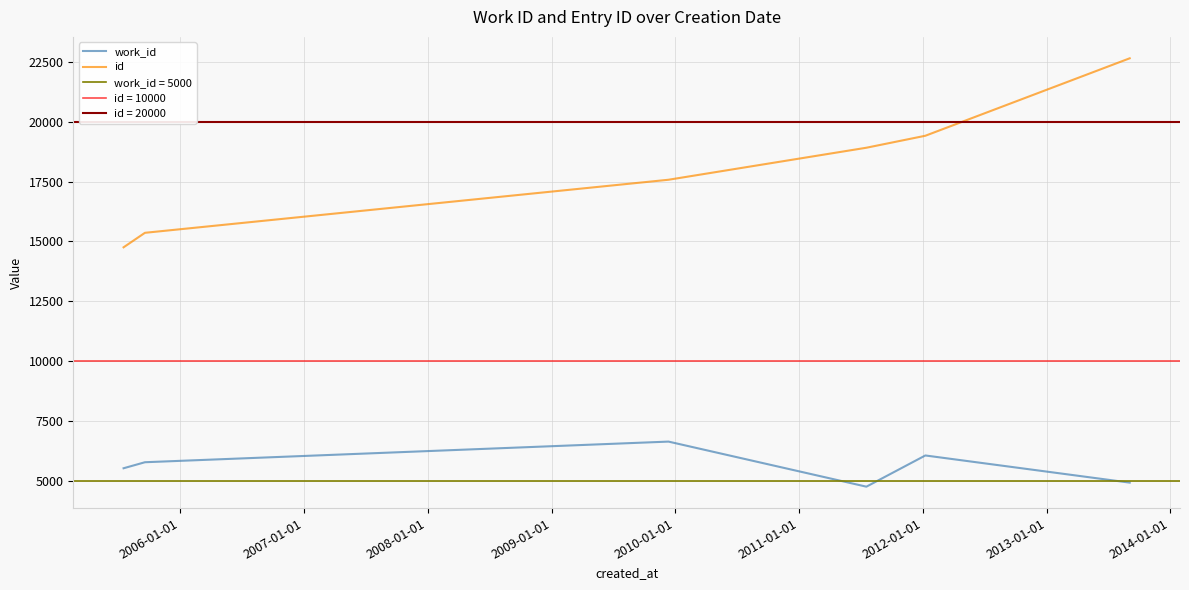

True or false: id has more than 2 interior local peaks.

False